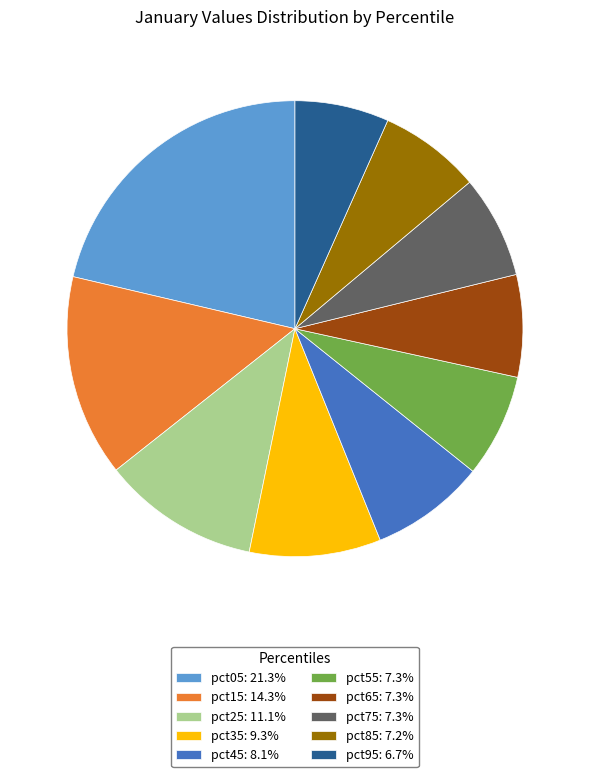

True or false: pct95 accounts for 7% of the total.

True